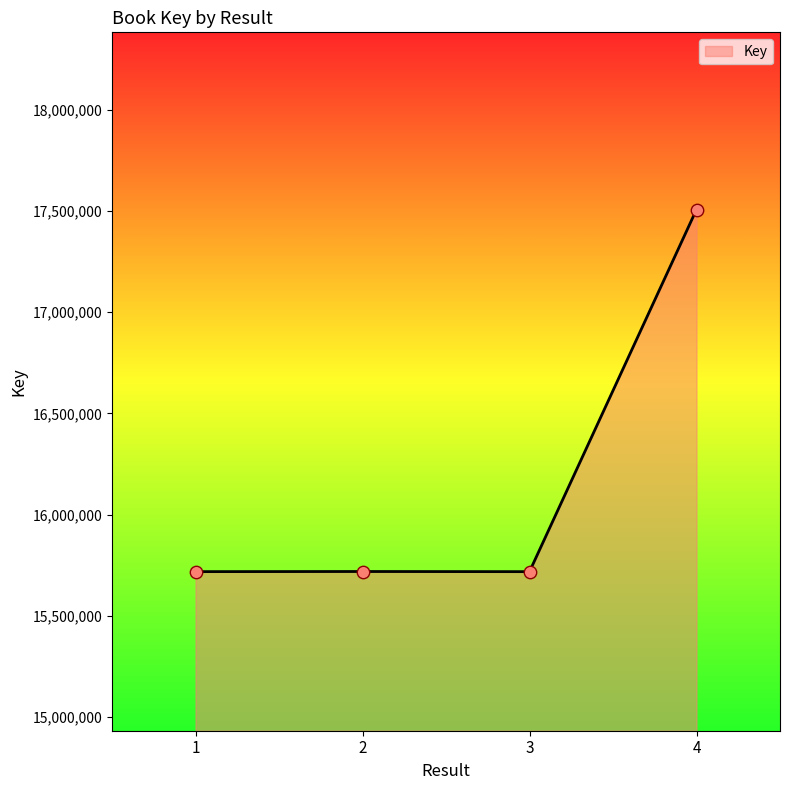

What is the ratio of the value at 1 to the value at 4?

0.9